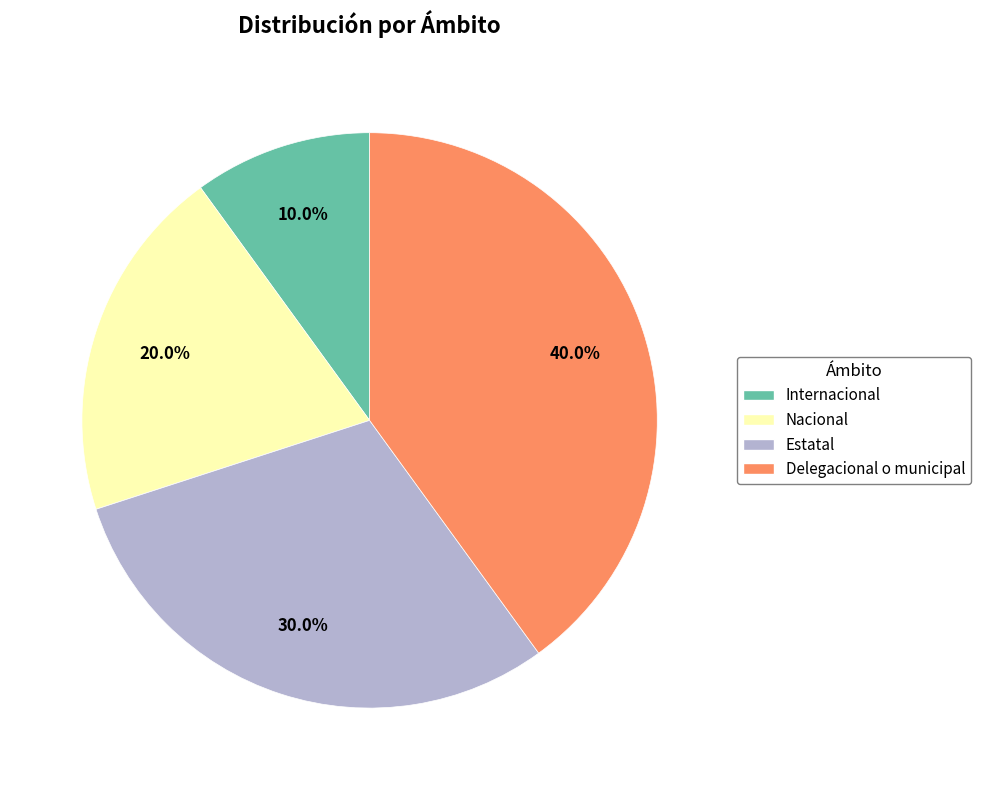

Which category has the smallest portion of the pie?

Internacional